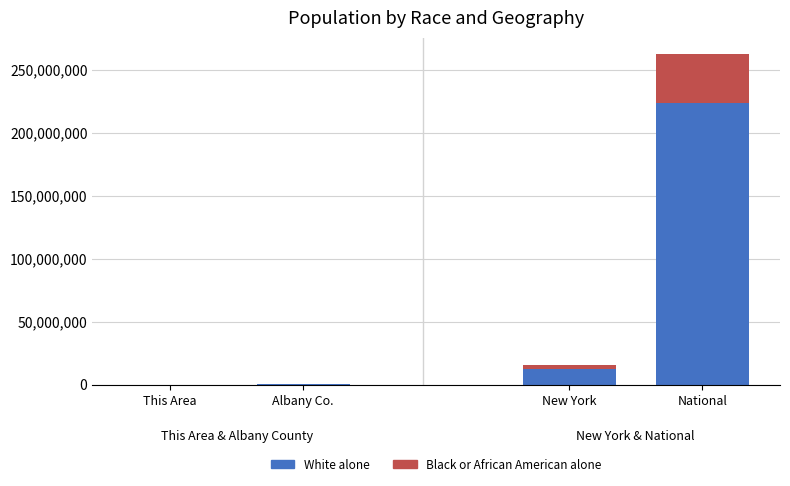

The White alone series shows 75731374 at National. True or false?

False